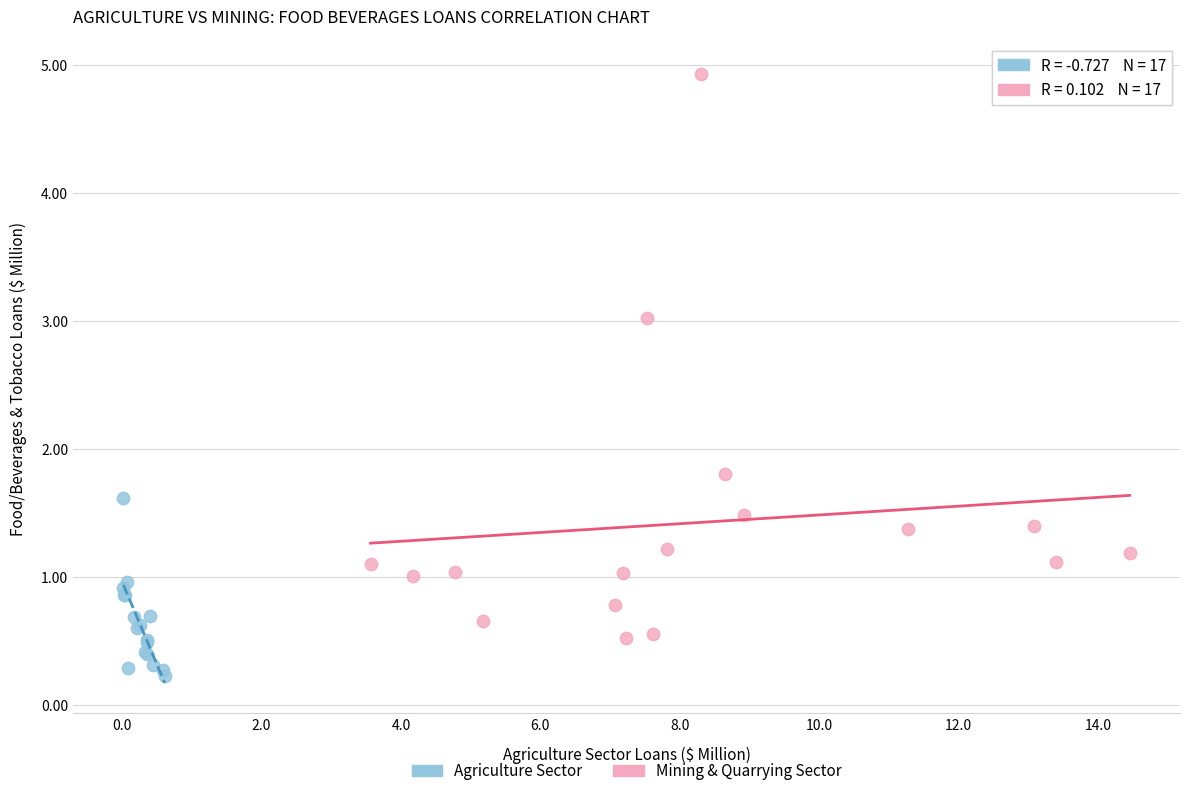

What are all the series names shown in the legend?

Agriculture Sector, Mining & Quarrying Sector